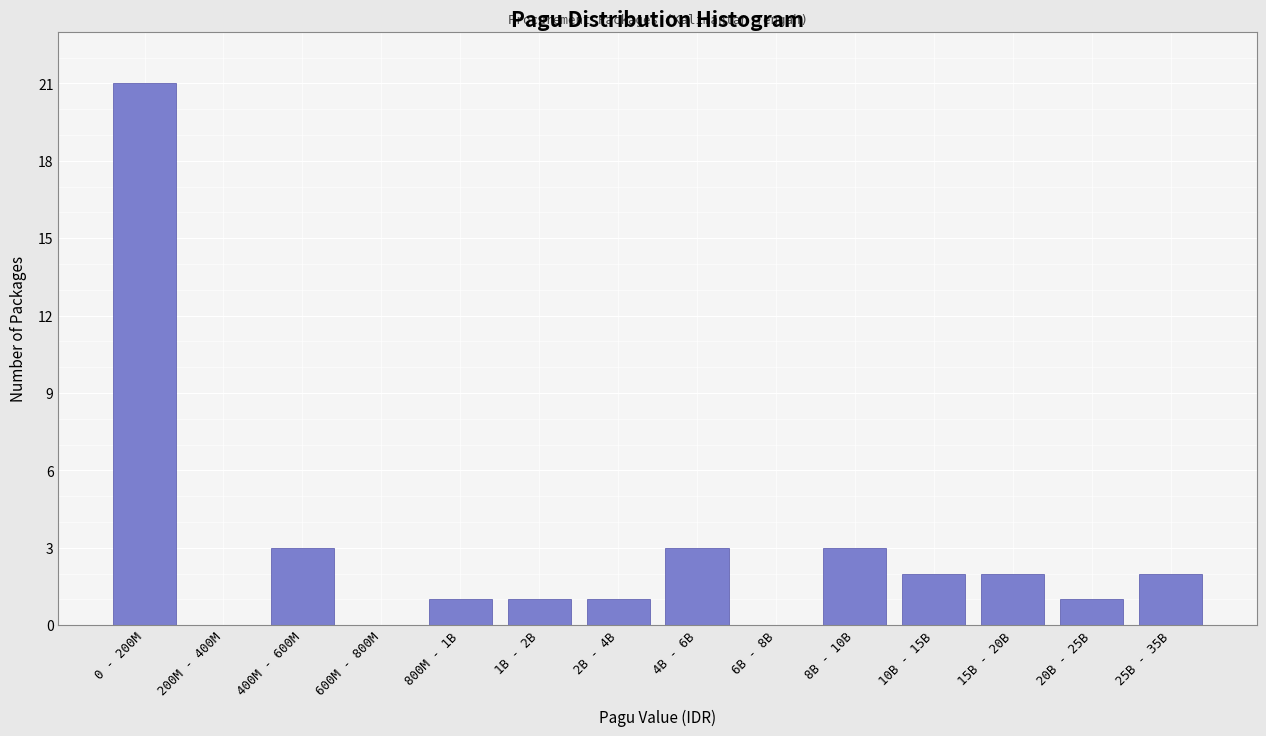

Reading left to right, list all the values displayed in this chart.

0 - 200M=21	200M - 400M=0	400M - 600M=3	600M - 800M=0	800M - 1B=1	1B - 2B=1	2B - 4B=1	4B - 6B=3	6B - 8B=0	8B - 10B=3	10B - 15B=2	15B - 20B=2	20B - 25B=1	25B - 35B=2